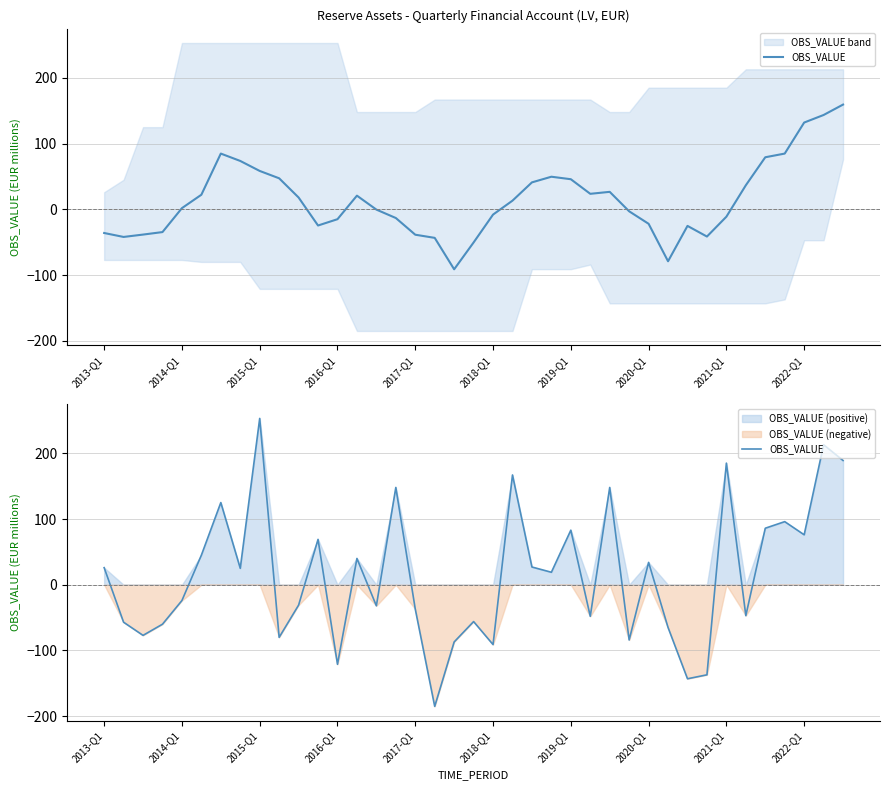

True or false: the data has more than 2 interior local peaks.

True